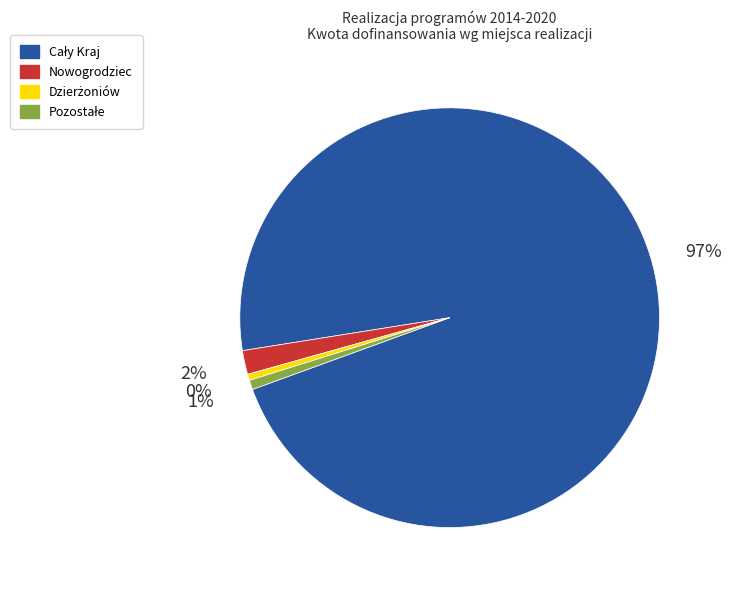

To the nearest percent, what is the average slice percentage?

25%